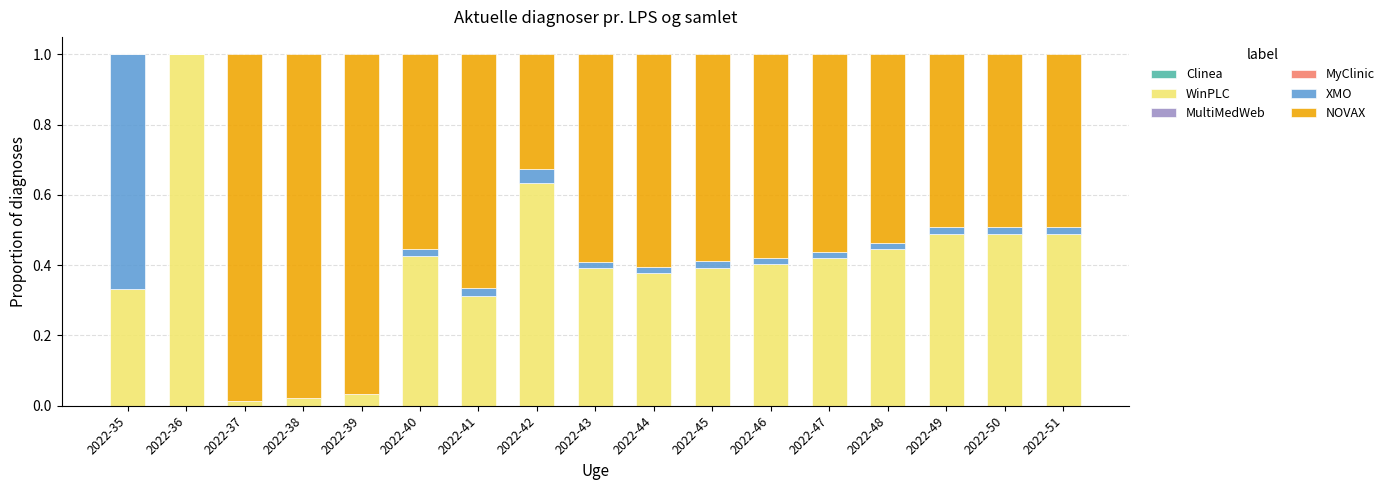

At which label does WinPLC reach its peak?

2022-36